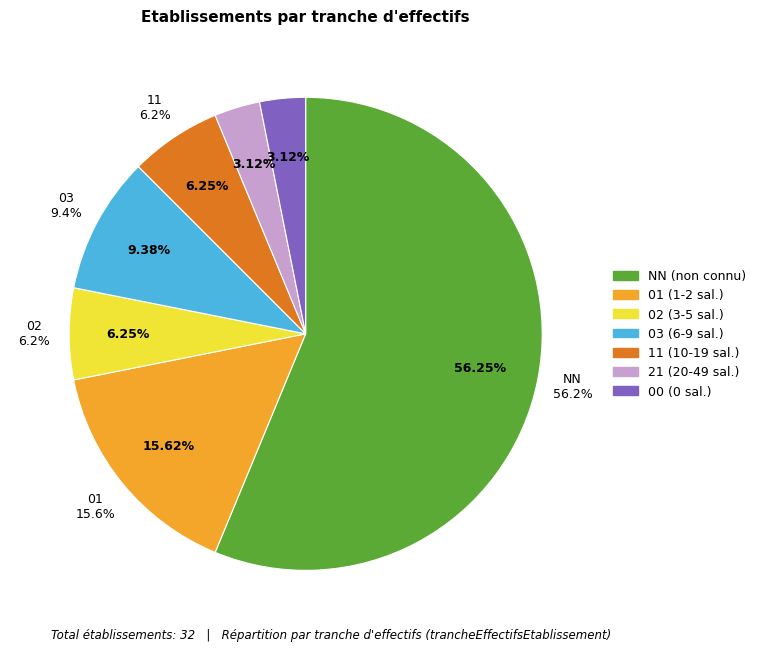

Which has a higher value, 03 or 21?

03